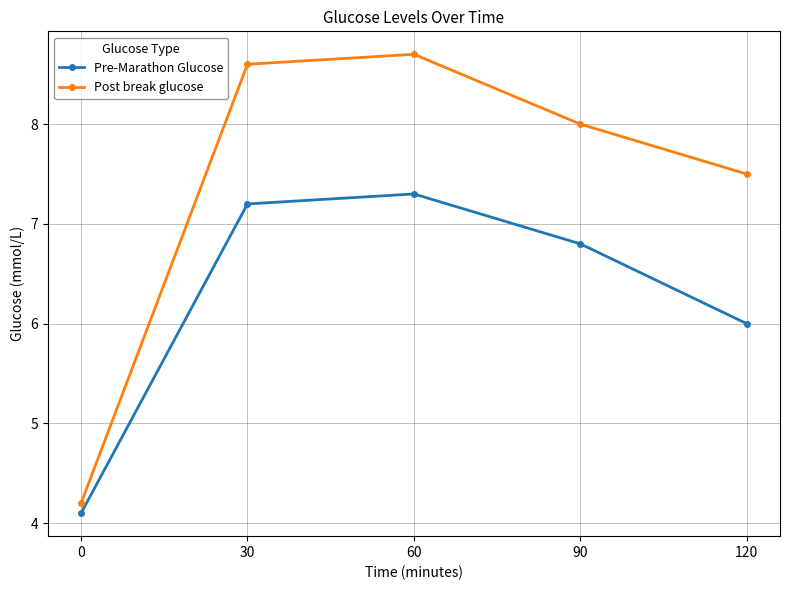

How many lines are shown in the chart?

2